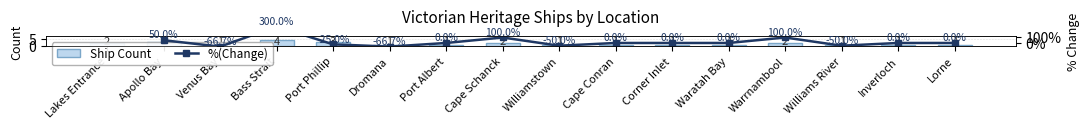

What is the label of the 7th bar from the right?

Cape Conran